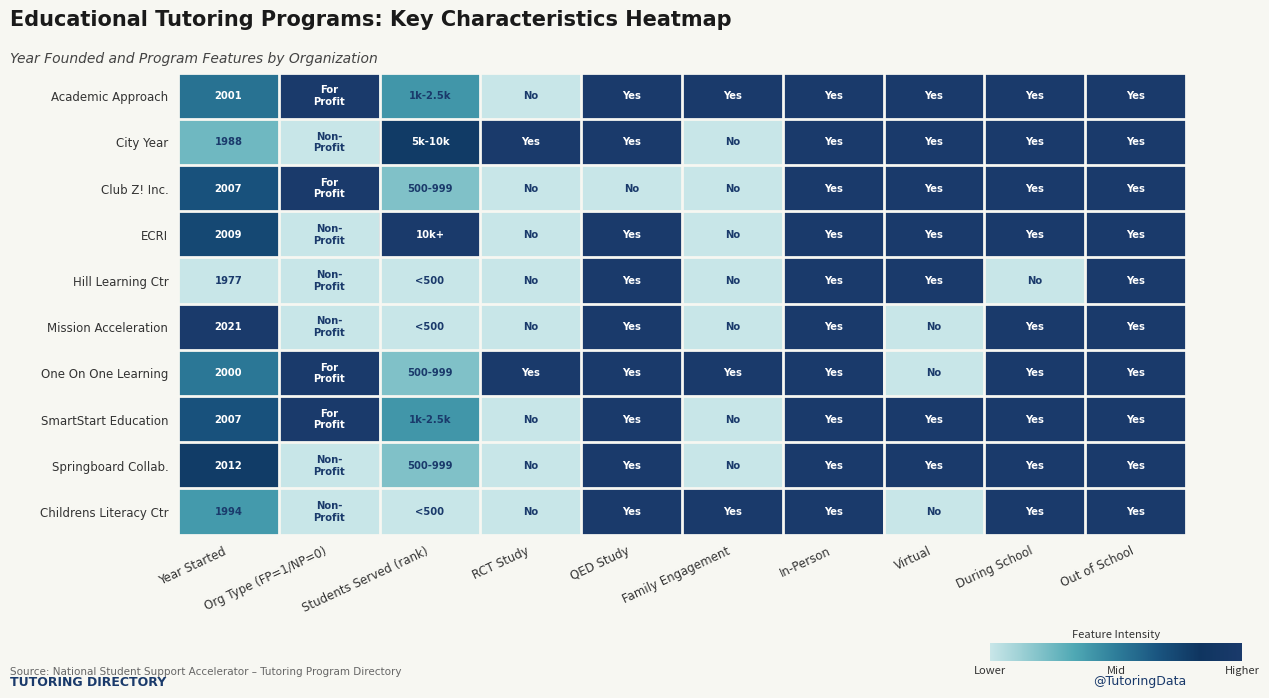

List the labels in order of Mission Acceleration value, largest first.

QED Study, In-Person, During School, Out of School, Year Started, Org Type (FP=1/NP=0), Students Served (rank), RCT Study, Family Engagement, Virtual